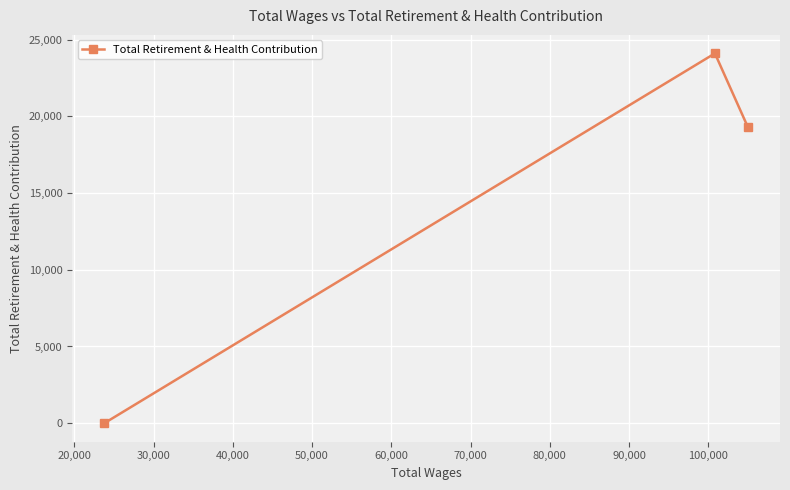

What is the maximum value shown in the chart?

24104